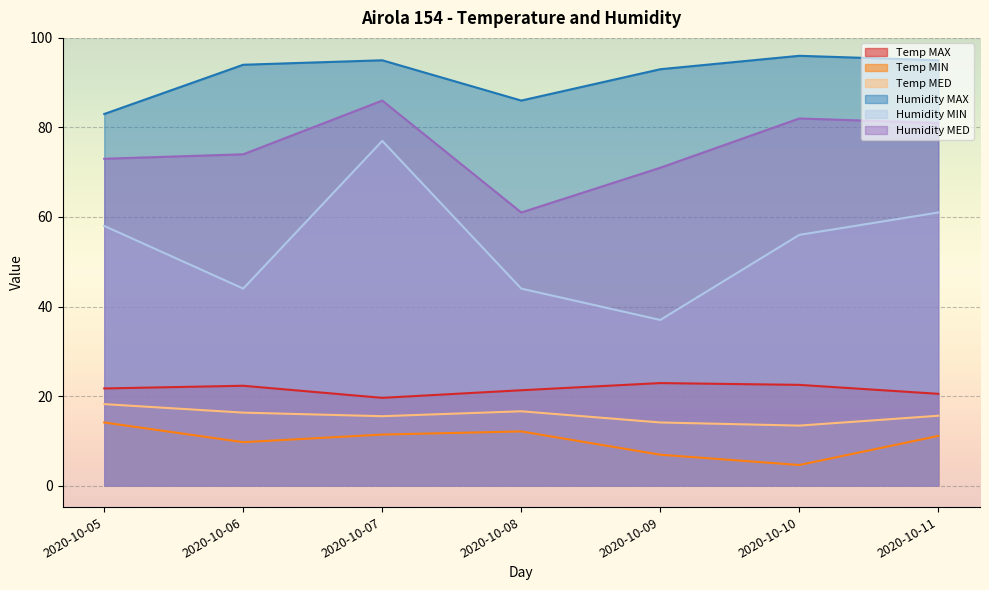

What are all the series names shown in the legend?

Temp MAX, Temp MIN, Temp MED, Humidity MAX, Humidity MIN, Humidity MED